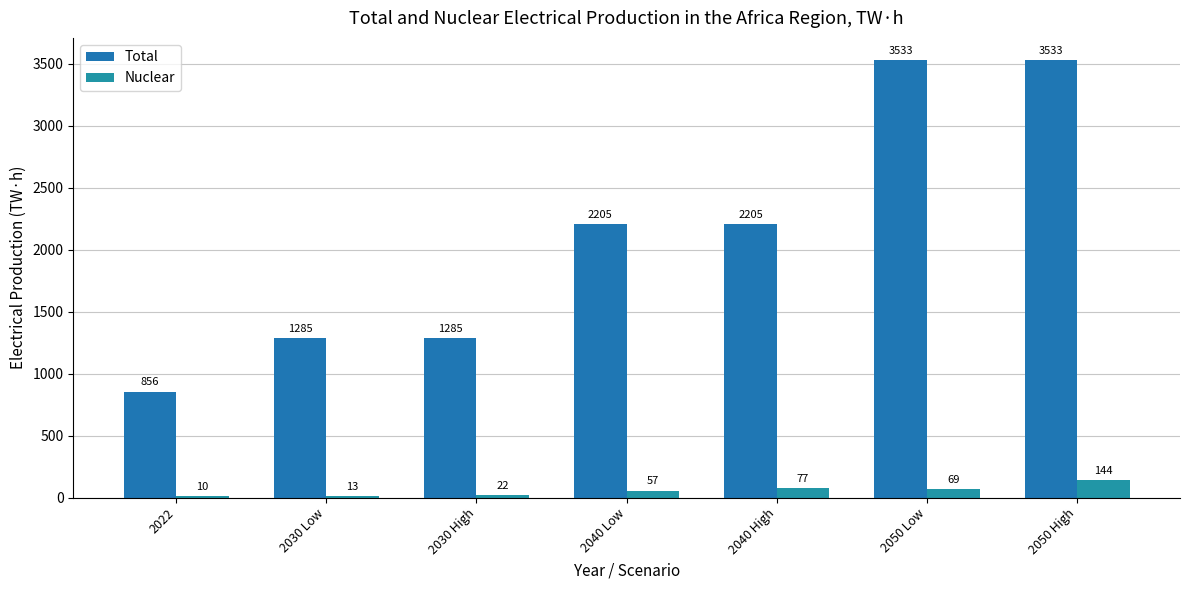

Reading left to right, transcribe all the data shown in this chart.

Total: 856	1285	1285	2205	2205	3533	3533
Nuclear: 10	13	22	57	77	69	144